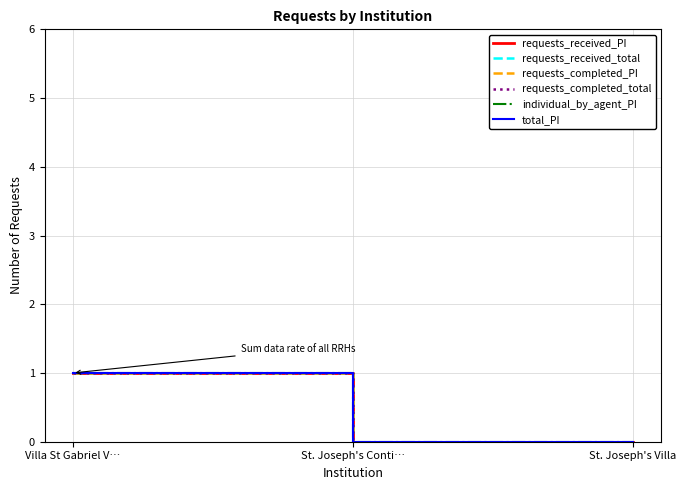

Does the chart display data point markers on the line(s)?

No